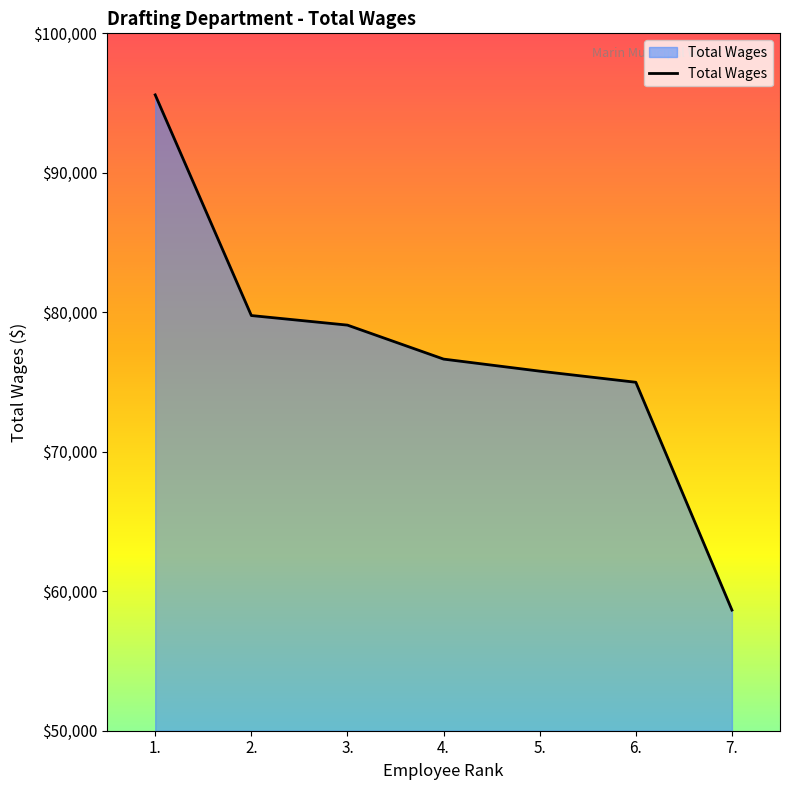

At which label does the data first exceed 76644?

1.